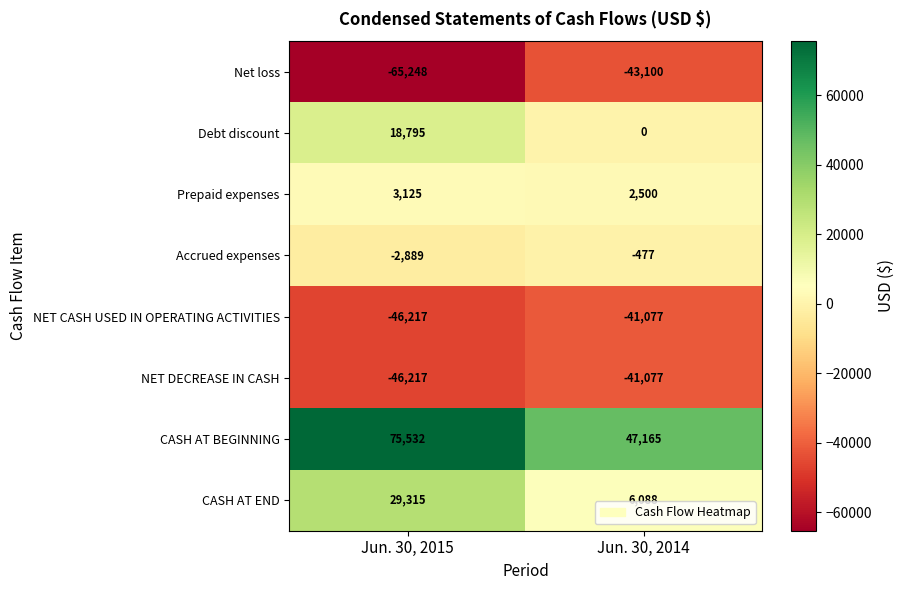

Is it true that Net loss equals -65248 at Jun. 30, 2015?

True